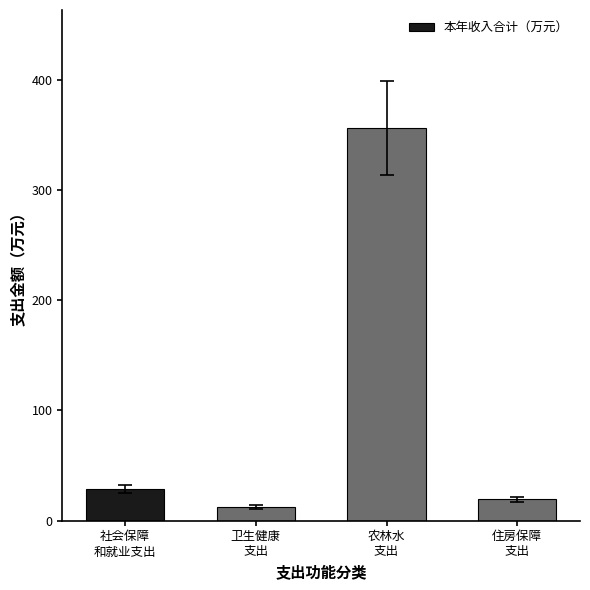

What is the label of the 2nd bar from the left?

卫生健康
支出